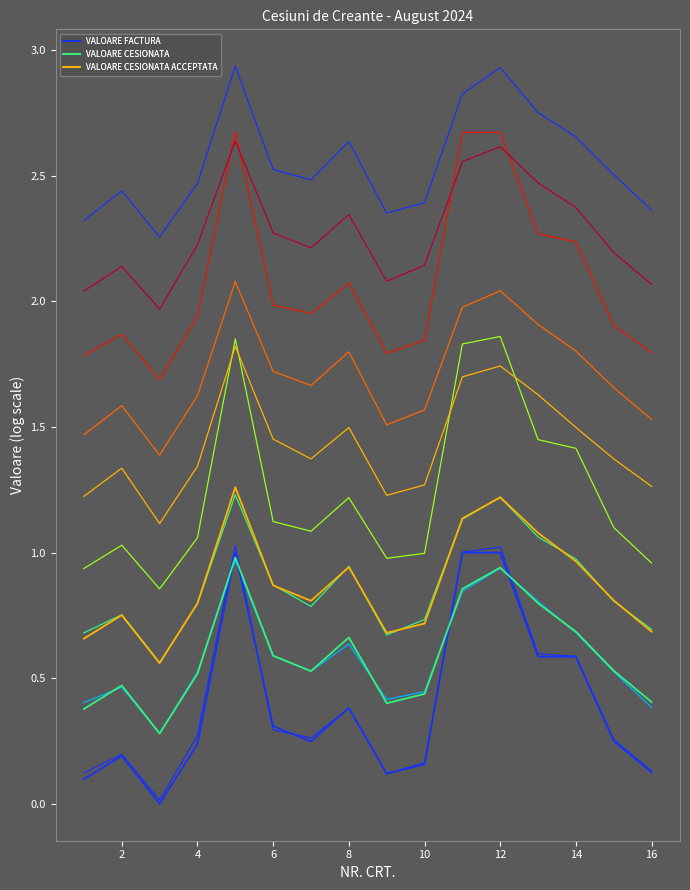

What value does the VALOARE CESIONATA ACCEPTATA (trace 3) series have at 16?

0.7